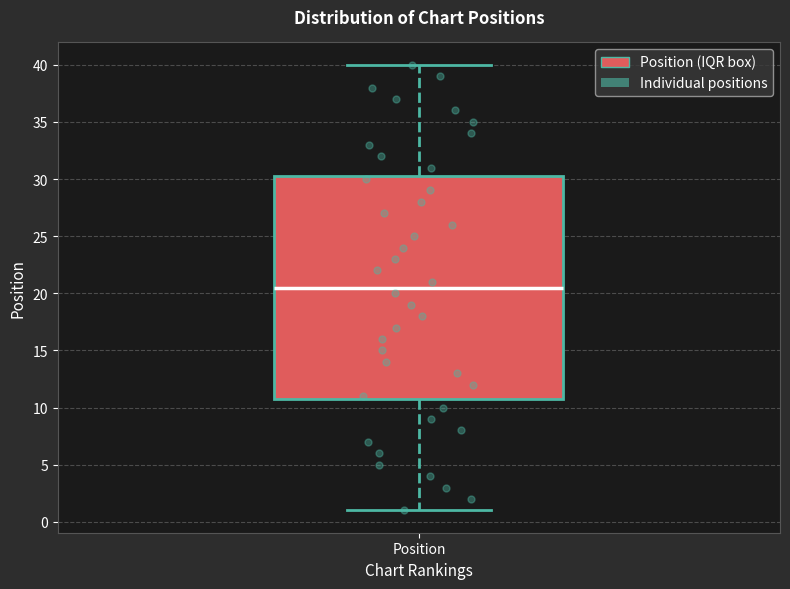

Where is the lower edge of the box for Position on the y-axis? The values are not printed on the chart, so give them approximately, as read against the axis.

11.0